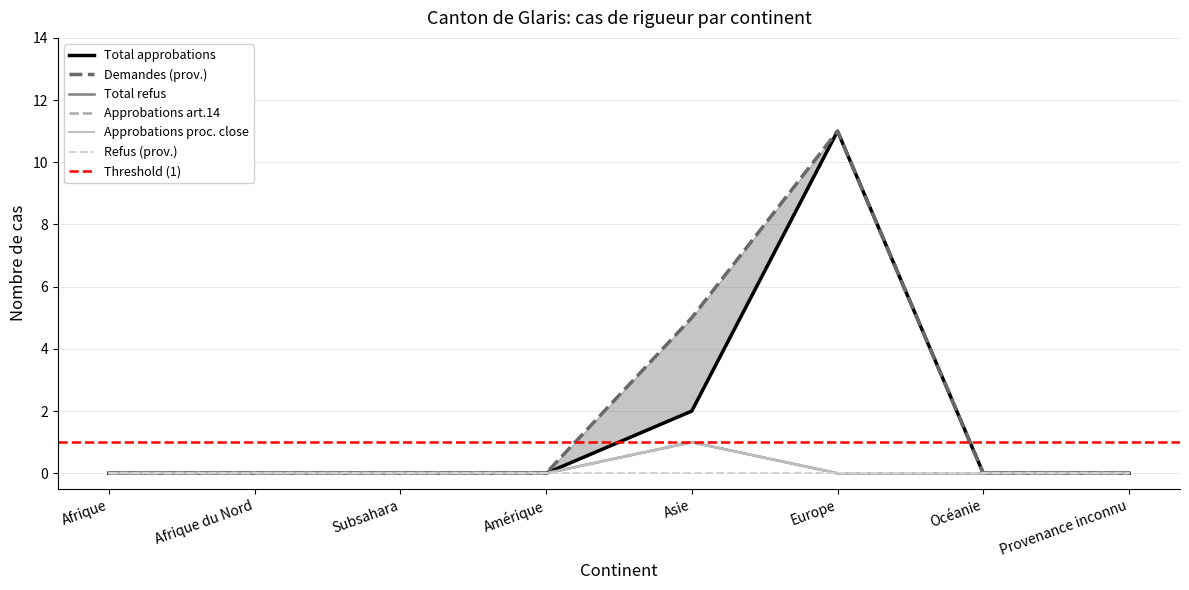

What is the label of the 5th point from the left?

Asie